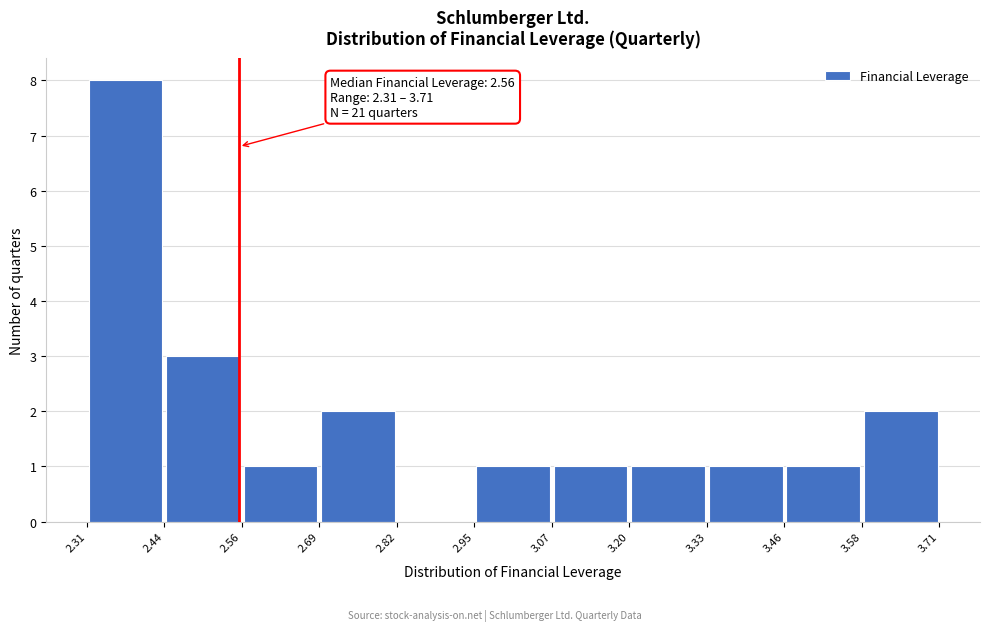

Over which range of the x-axis is the bar tallest?

2.31 to 2.44